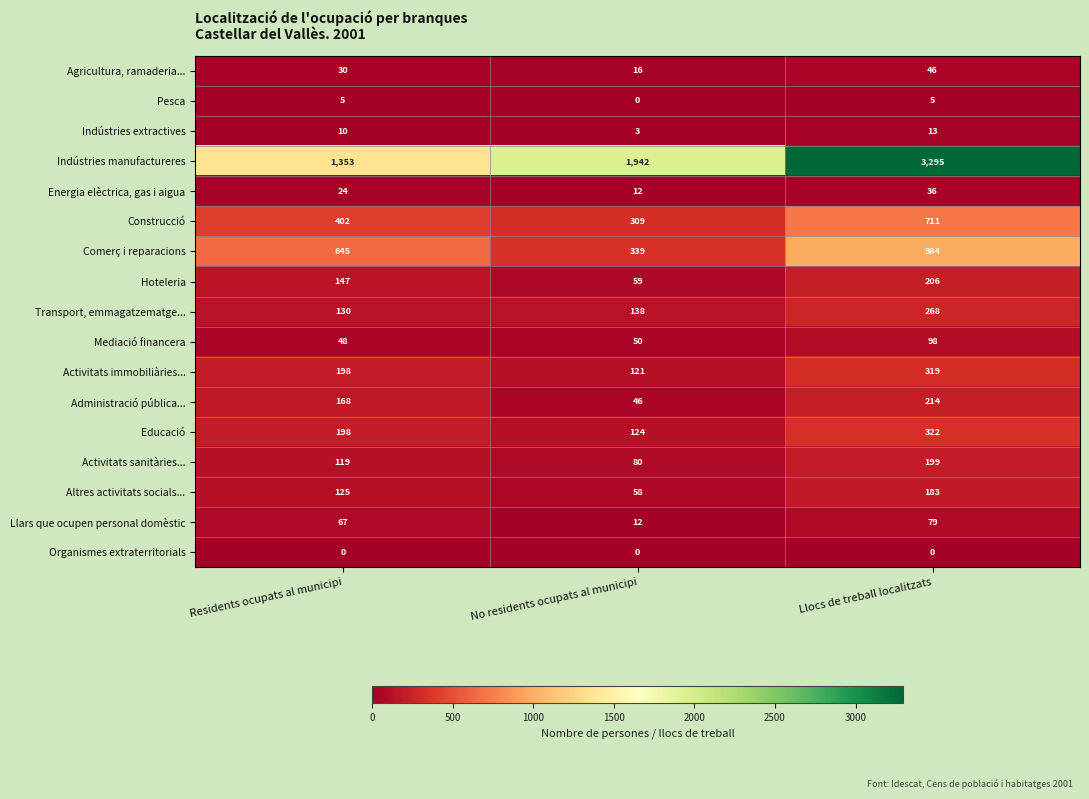

At which category is the sum across all series the highest?

Llocs de treball localitzats